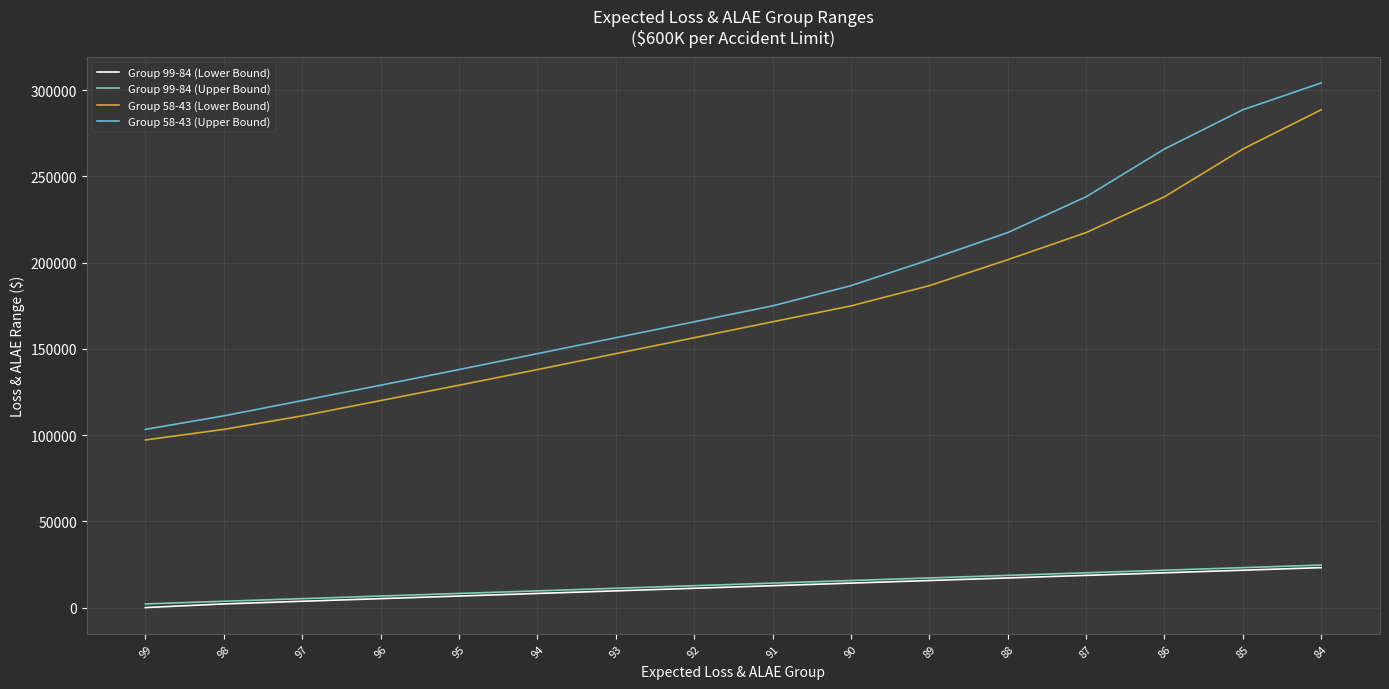

What is the sum of the Group 58-43 (Upper Bound) values at 88 and 98?

328595